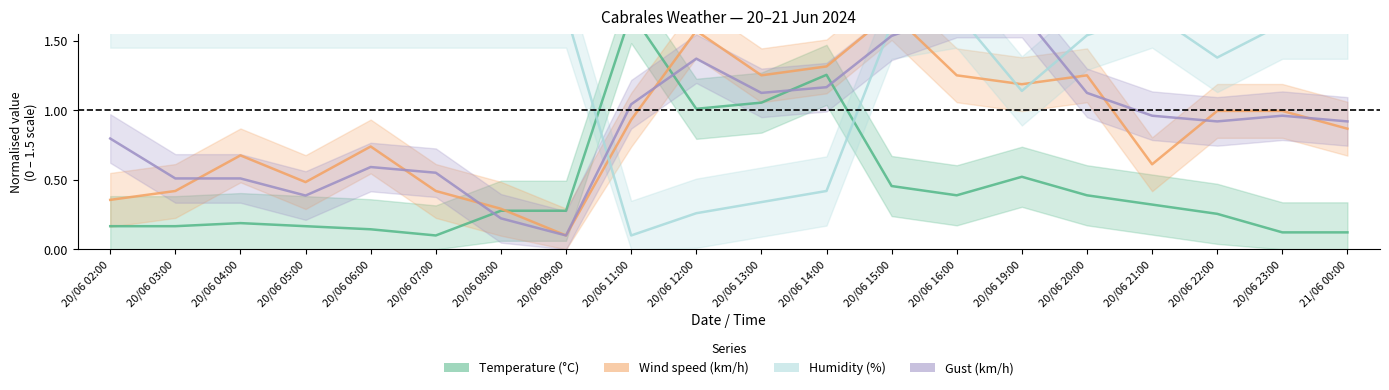

Reading left to right, what are all the values shown in this chart?

Temperature (°C): 20/06 02:00=0.2	20/06 03:00=0.2	20/06 04:00=0.2	20/06 05:00=0.2	20/06 06:00=0.1	20/06 07:00=0.1	20/06 08:00=0.3	20/06 09:00=0.3	20/06 11:00=1.7	20/06 12:00=1.0	20/06 13:00=1.1	20/06 14:00=1.3	20/06 15:00=0.5	20/06 16:00=0.4	20/06 19:00=0.5	20/06 20:00=0.4	20/06 21:00=0.3	20/06 22:00=0.3	20/06 23:00=0.1	21/06 00:00=0.1
Wind speed (km/h): 20/06 02:00=0.4	20/06 03:00=0.4	20/06 04:00=0.7	20/06 05:00=0.5	20/06 06:00=0.7	20/06 07:00=0.4	20/06 08:00=0.3	20/06 09:00=0.1	20/06 11:00=0.9	20/06 12:00=1.6	20/06 13:00=1.3	20/06 14:00=1.3	20/06 15:00=1.7	20/06 16:00=1.3	20/06 19:00=1.2	20/06 20:00=1.3	20/06 21:00=0.6	20/06 22:00=1.0	20/06 23:00=1.0	21/06 00:00=0.9
Humidity (%): 20/06 02:00=1.7	20/06 03:00=1.7	20/06 04:00=1.7	20/06 05:00=1.7	20/06 06:00=1.7	20/06 07:00=1.7	20/06 08:00=1.7	20/06 09:00=1.7	20/06 11:00=0.1	20/06 12:00=0.3	20/06 13:00=0.3	20/06 14:00=0.4	20/06 15:00=1.6	20/06 16:00=1.7	20/06 19:00=1.1	20/06 20:00=1.5	20/06 21:00=1.7	20/06 22:00=1.4	20/06 23:00=1.6	21/06 00:00=1.6
Gust (km/h): 20/06 02:00=0.8	20/06 03:00=0.5	20/06 04:00=0.5	20/06 05:00=0.4	20/06 06:00=0.6	20/06 07:00=0.6	20/06 08:00=0.2	20/06 09:00=0.1	20/06 11:00=1.0	20/06 12:00=1.4	20/06 13:00=1.1	20/06 14:00=1.2	20/06 15:00=1.5	20/06 16:00=1.7	20/06 19:00=1.7	20/06 20:00=1.1	20/06 21:00=1.0	20/06 22:00=0.9	20/06 23:00=1.0	21/06 00:00=0.9